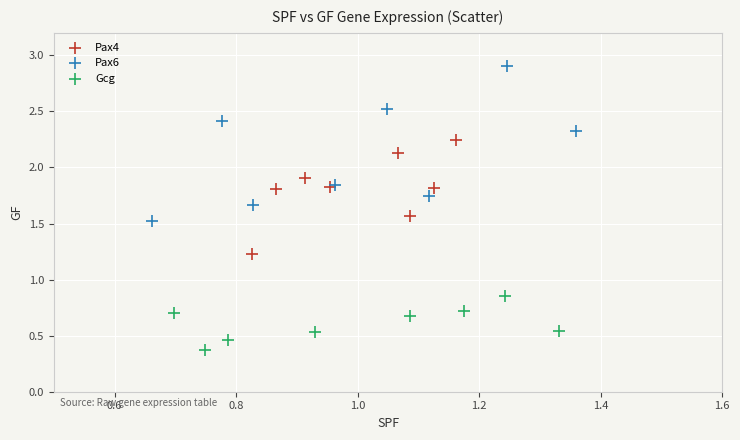

Which series contains the highest Y value?

Pax6